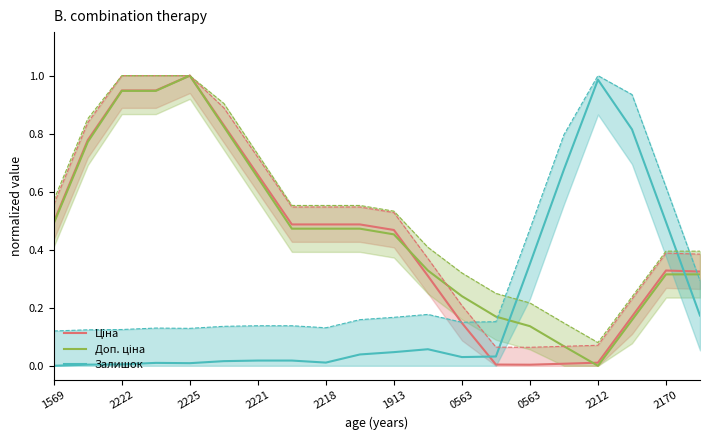

The Залишок series shows 0.0 at 13. True or false?

False